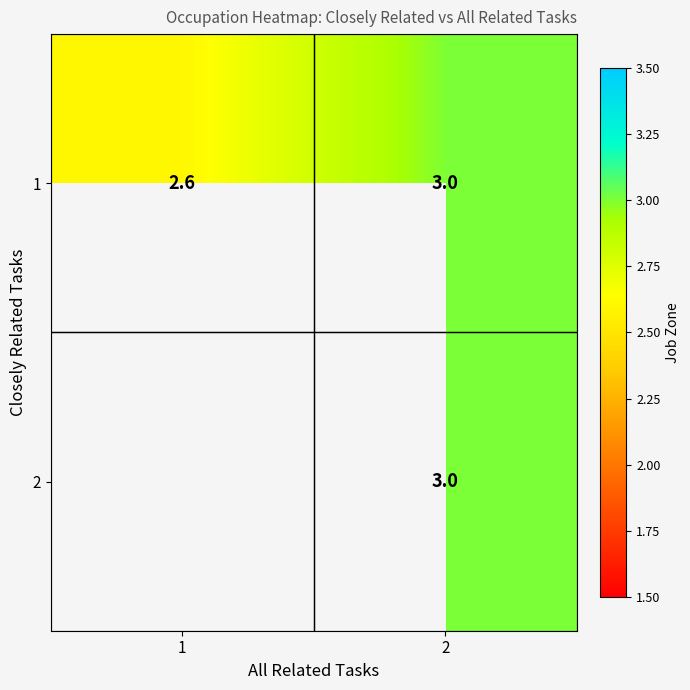

List the labels in order of 1 value, smallest first.

1, 2